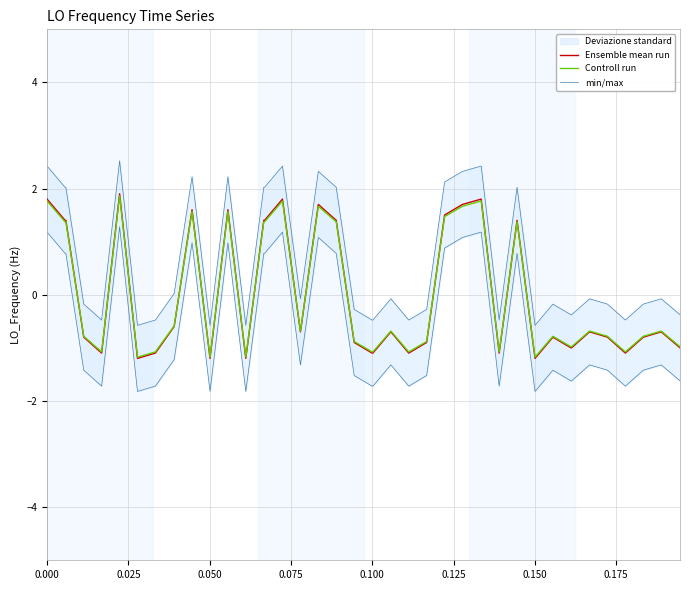

What is the minimum value for Ensemble mean run?

-1.2